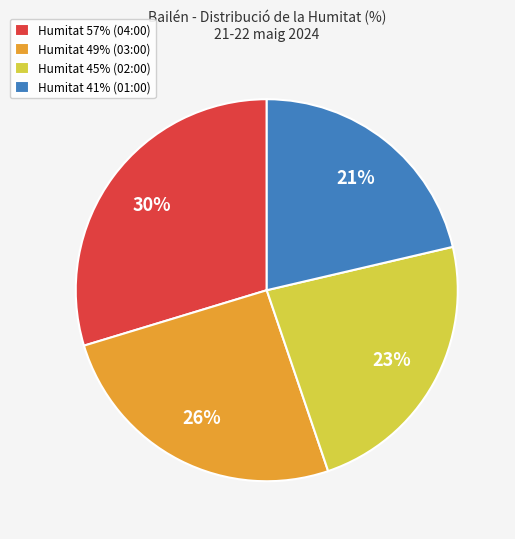

Is the sum of Humitat 49% (03:00) and Humitat 45% (02:00) greater than half?

No